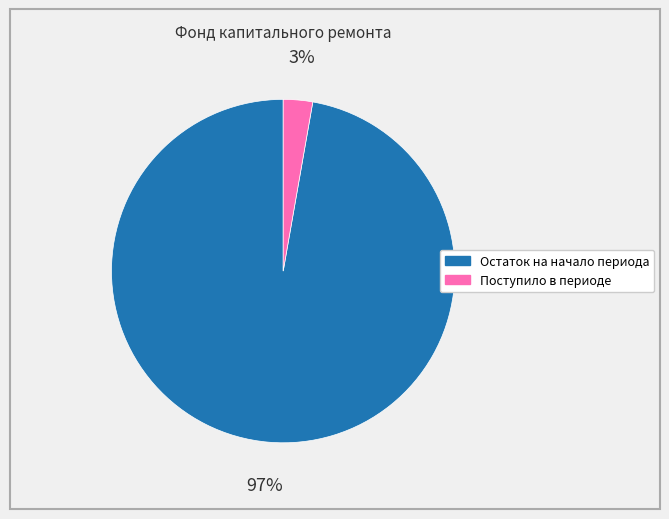

Which category has the smallest portion of the pie?

Поступило в периоде